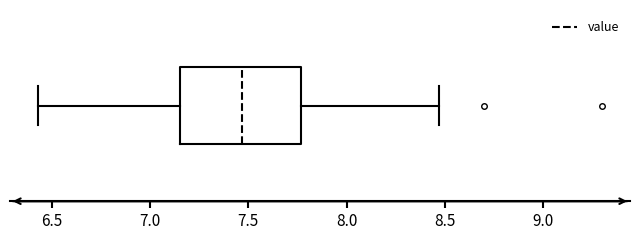

Transcribe this box plot: give where the median line is, the range the box spans, and where the two whiskers end, as read against the x-axis. The values are not printed on the chart, so give them approximately, as read against the axis.

median 7.45, box 7.15 to 7.75, whiskers 6.45 to 8.45